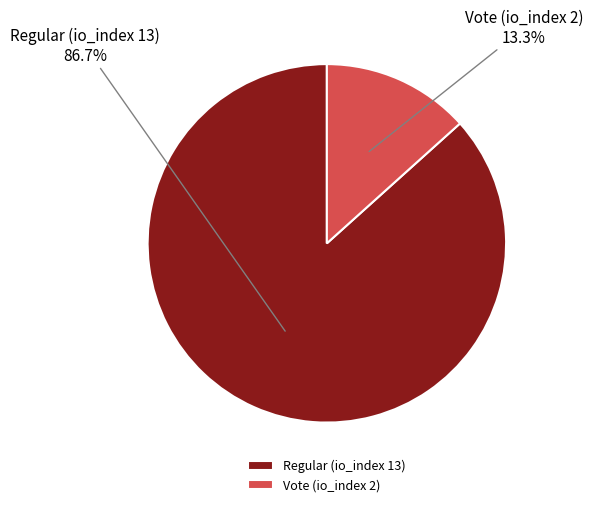

Which category accounts for the majority?

Regular (io_index 13)